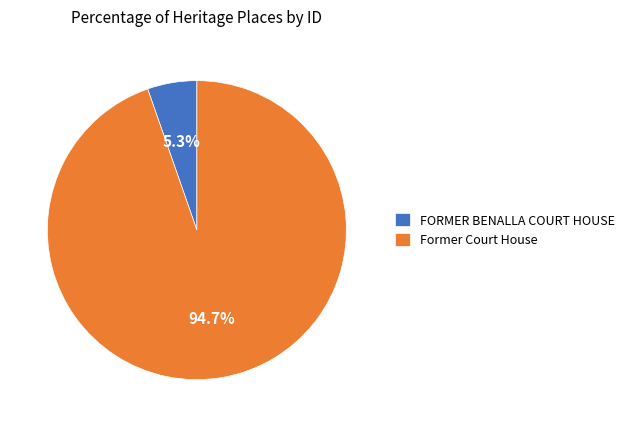

True or false: Former Court House accounts for 99% of the total.

False